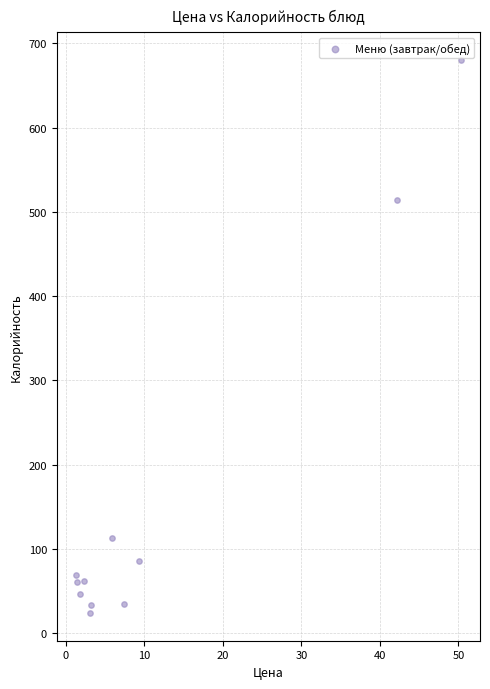

What is the range of Y values (max minus min)?

656.4